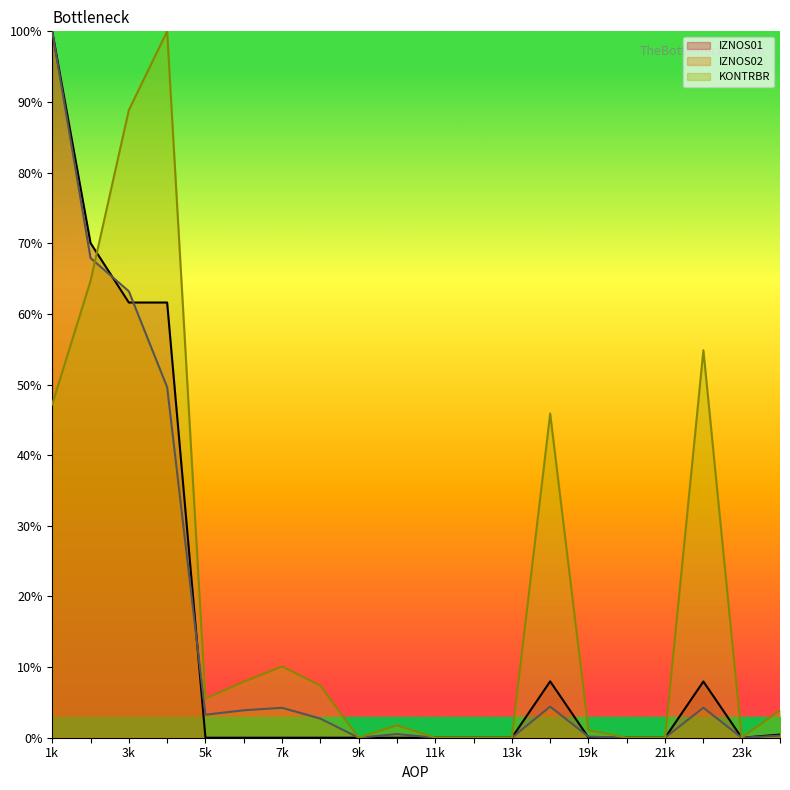

The KONTRBR series shows 0.0 at 21k. True or false?

True